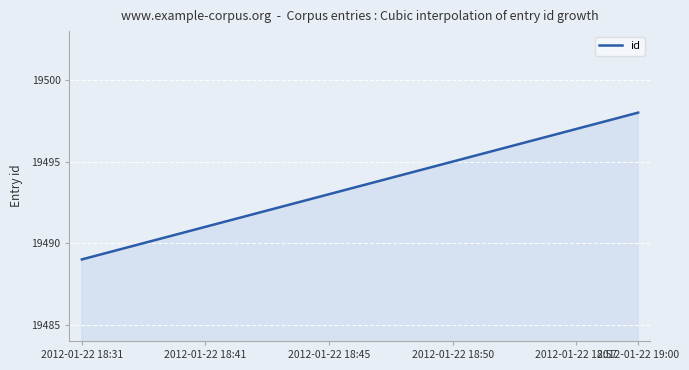

How many lines are shown in the chart?

1